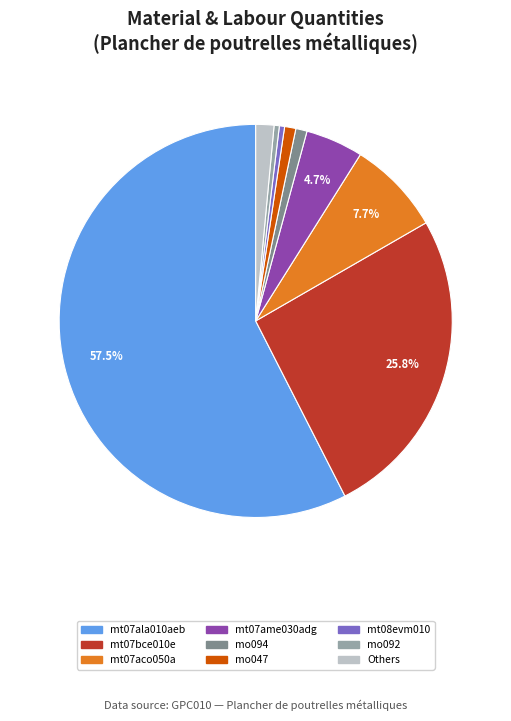

Is there a majority slice in this chart?

Yes